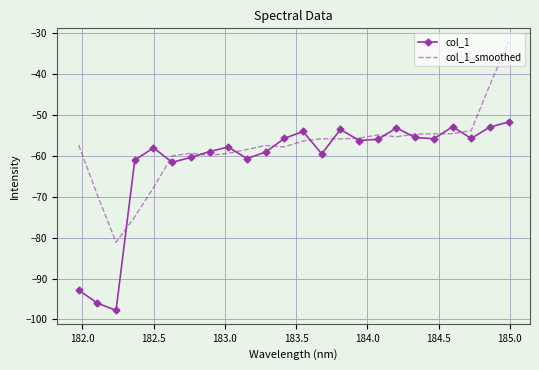

Which series has the widest spread of values?

col_1_smoothed